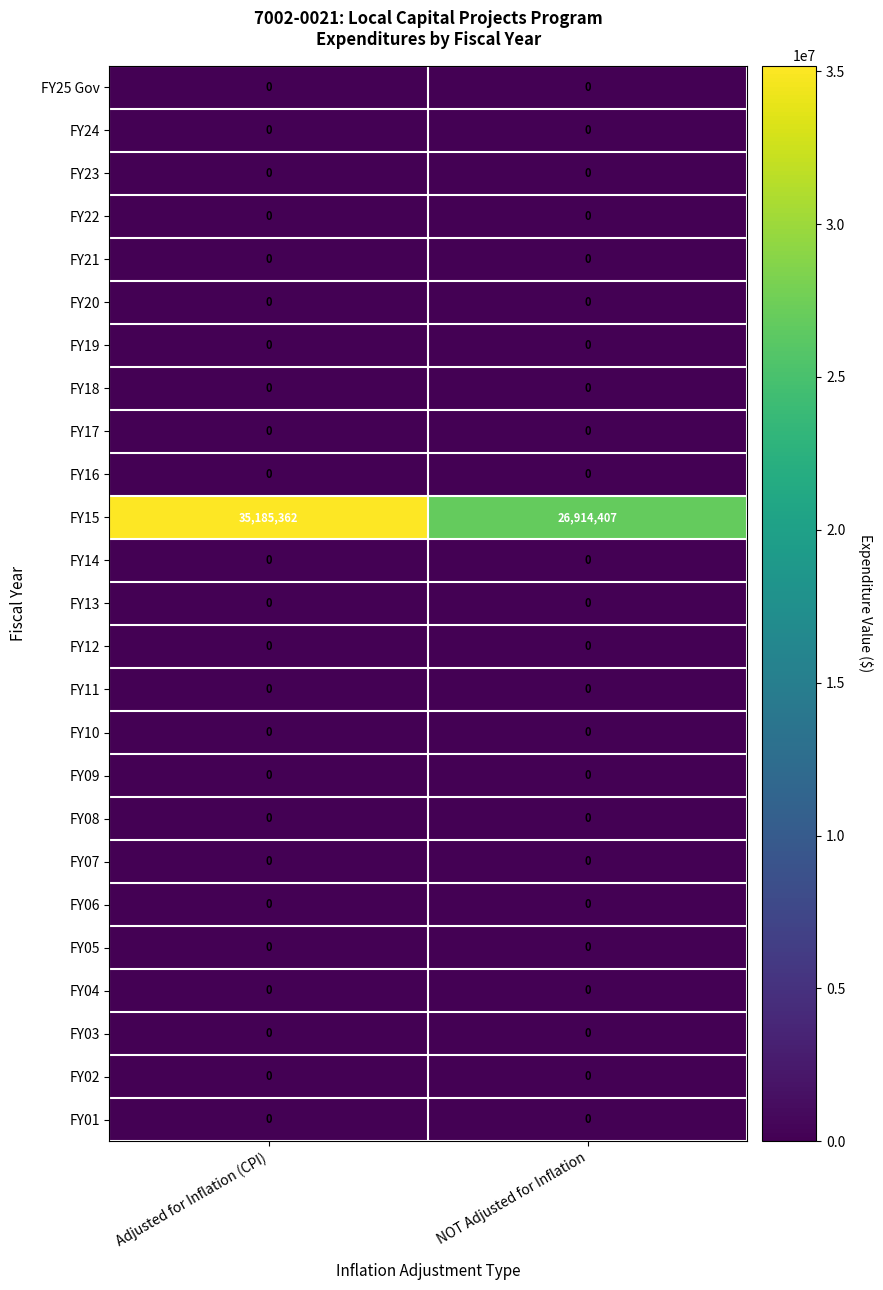

True or false: FY10 has a value of 0 at NOT Adjusted for Inflation.

True